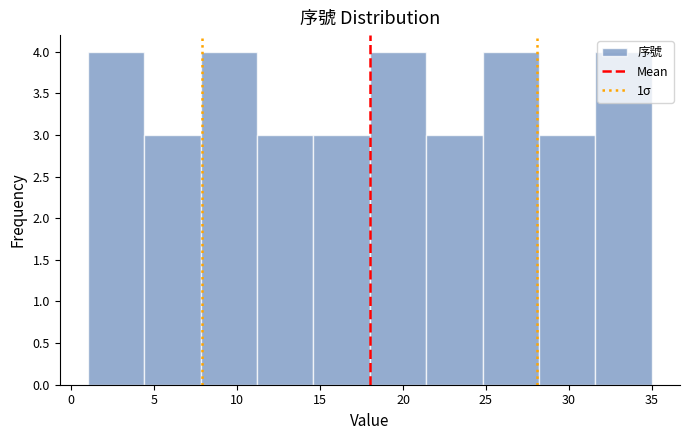

Reading left to right, transcribe this chart: for each bar, give the range it covers on the x-axis and its height. Neither the bar edges nor the heights are printed on the chart, so give them approximately, as read against the axes.

1.0 to 4.4: 4
4.4 to 7.8: 3
7.8 to 11.2: 4
11.2 to 14.6: 3
14.6 to 18.0: 3
18.0 to 21.4: 4
21.4 to 24.8: 3
24.8 to 28.2: 4
28.2 to 31.6: 3
31.6 to 35.0: 4